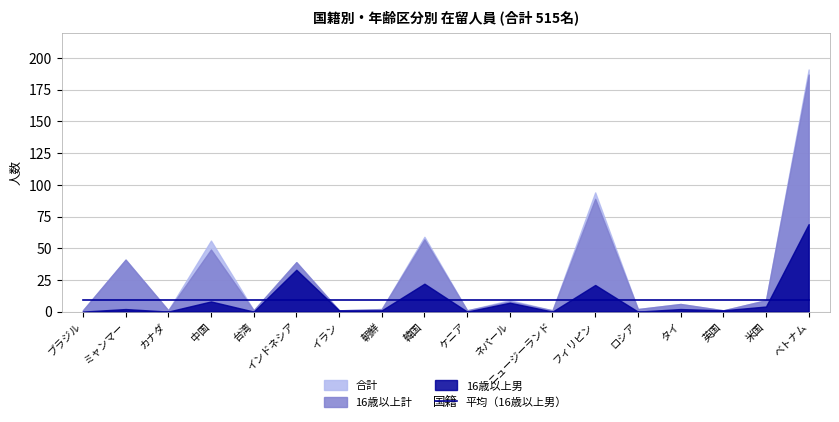

True or false: 合計 and 16歳以上計 intersect in this chart.

False